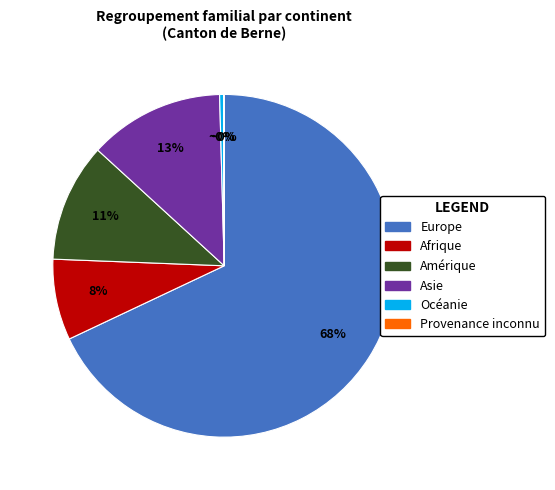

Is it true that Afrique is 15% of the pie?

False